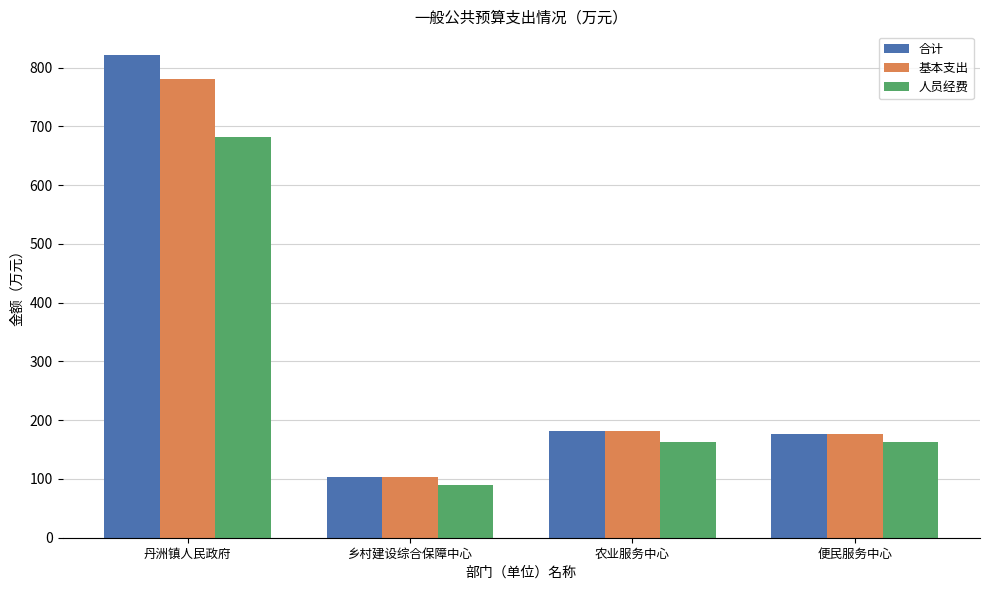

Is it true that 人员经费 equals 163.7 at 农业服务中心?

True